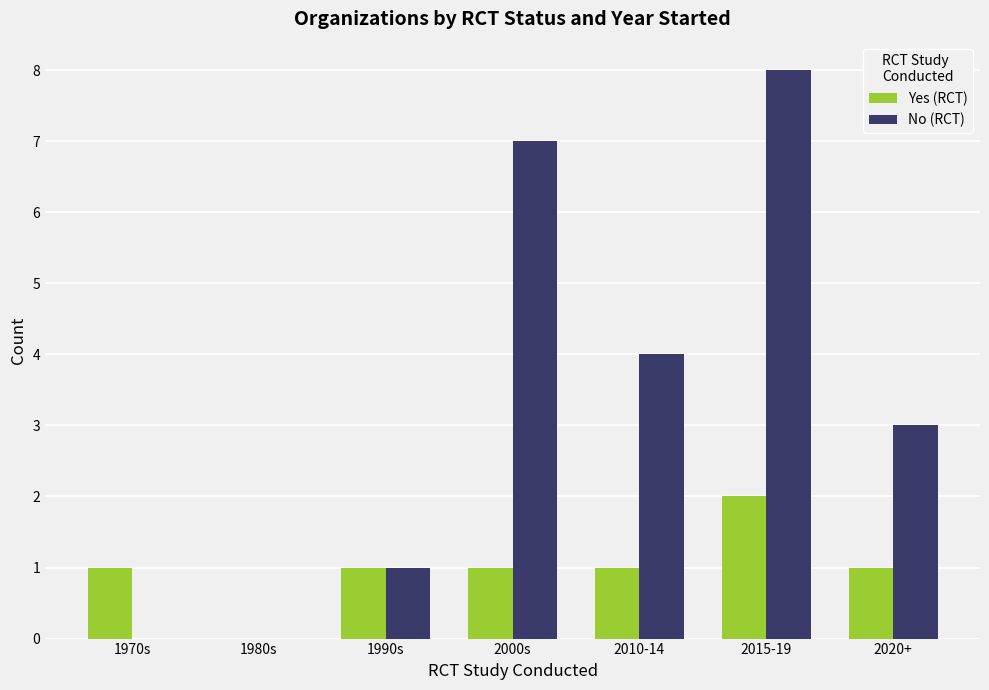

Is the value of No (RCT) at 1980s greater than the value of Yes (RCT) at 2000s?

No